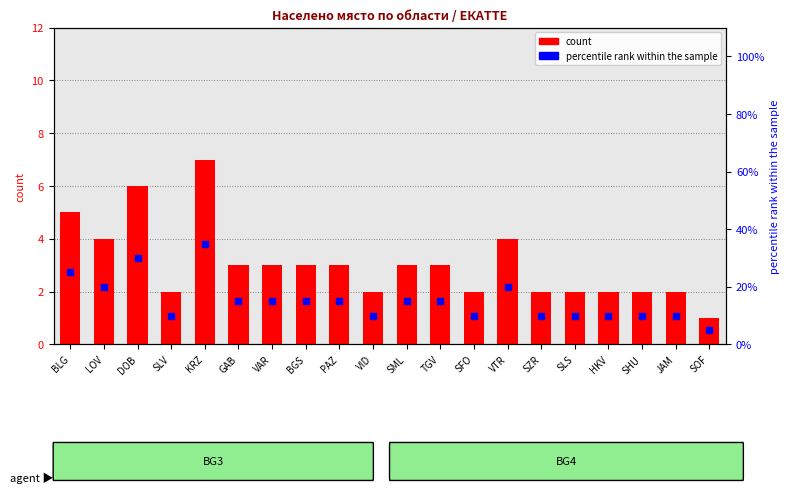

Which series has the largest total across all categories?

count